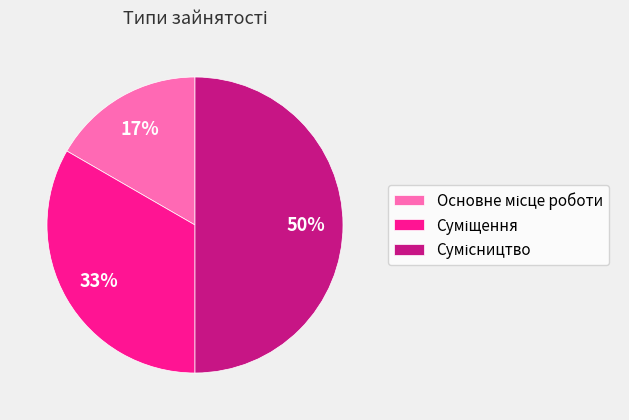

To the nearest percent, what is the difference between the largest and smallest slice percentages?

33%